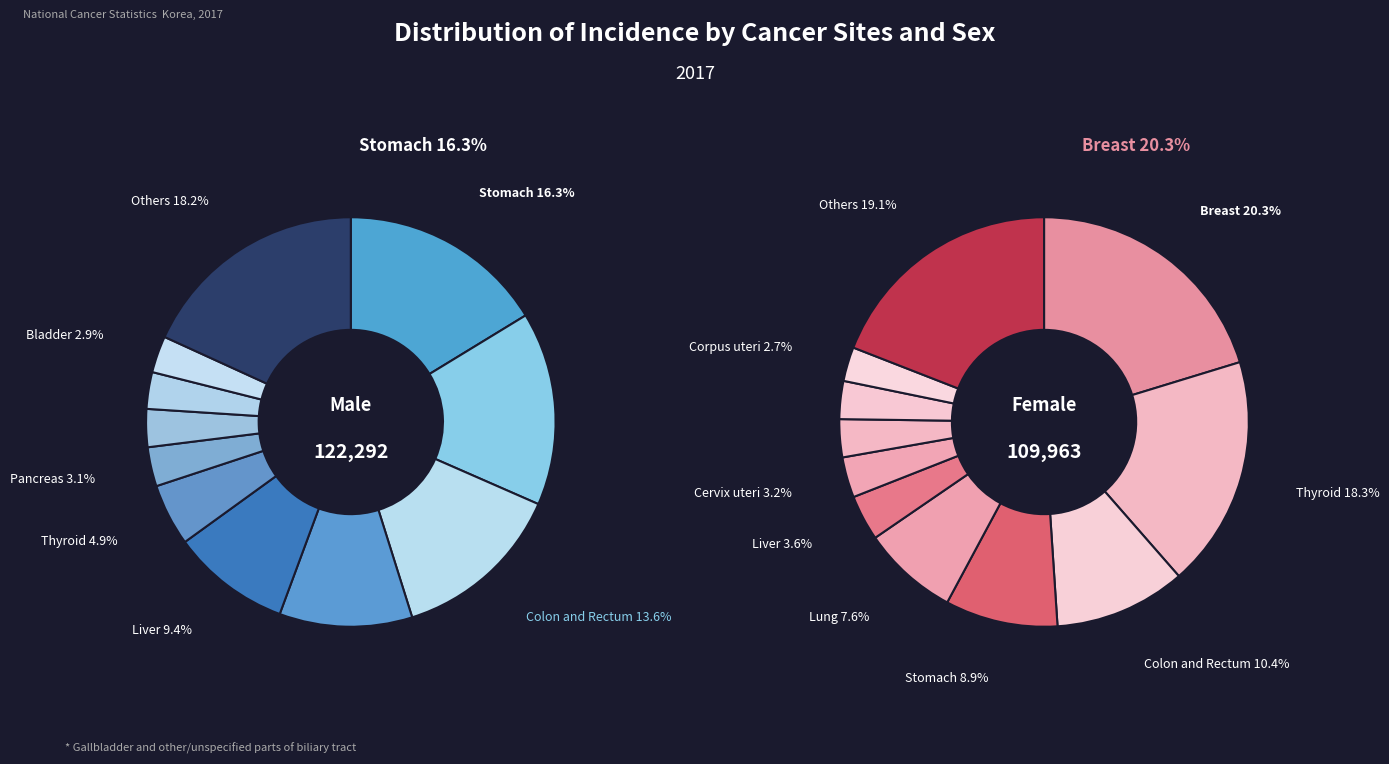

To the nearest percent, what is the average slice percentage?

9%